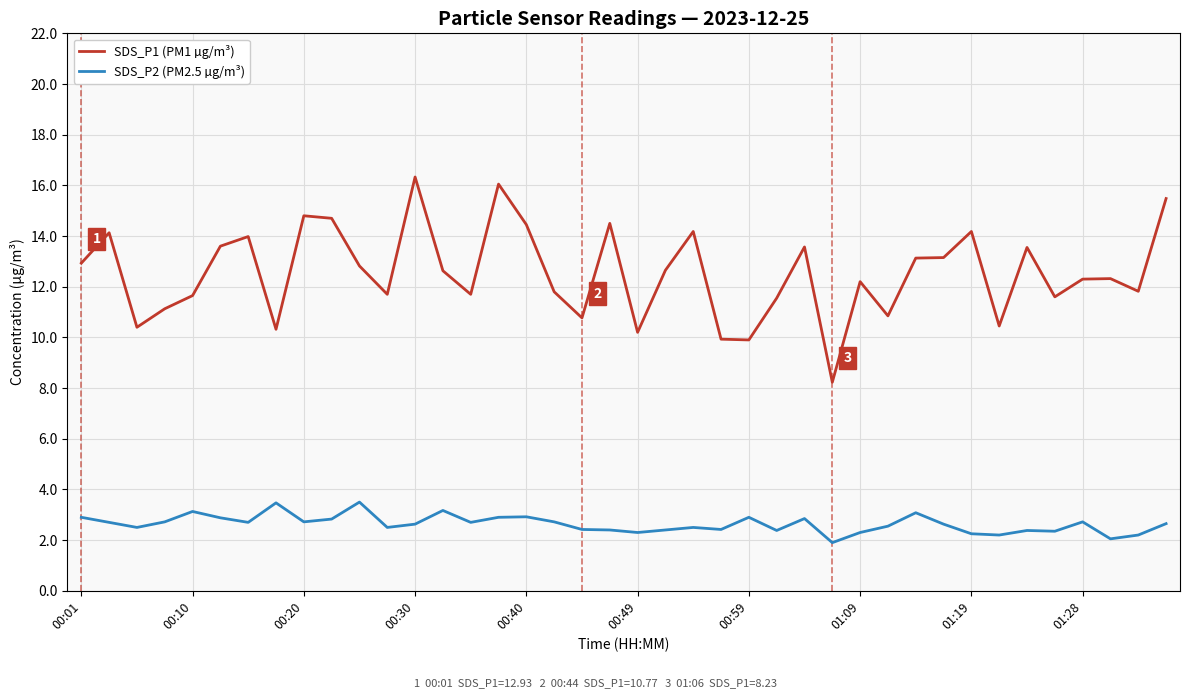

How many distinct data groups are displayed?

2